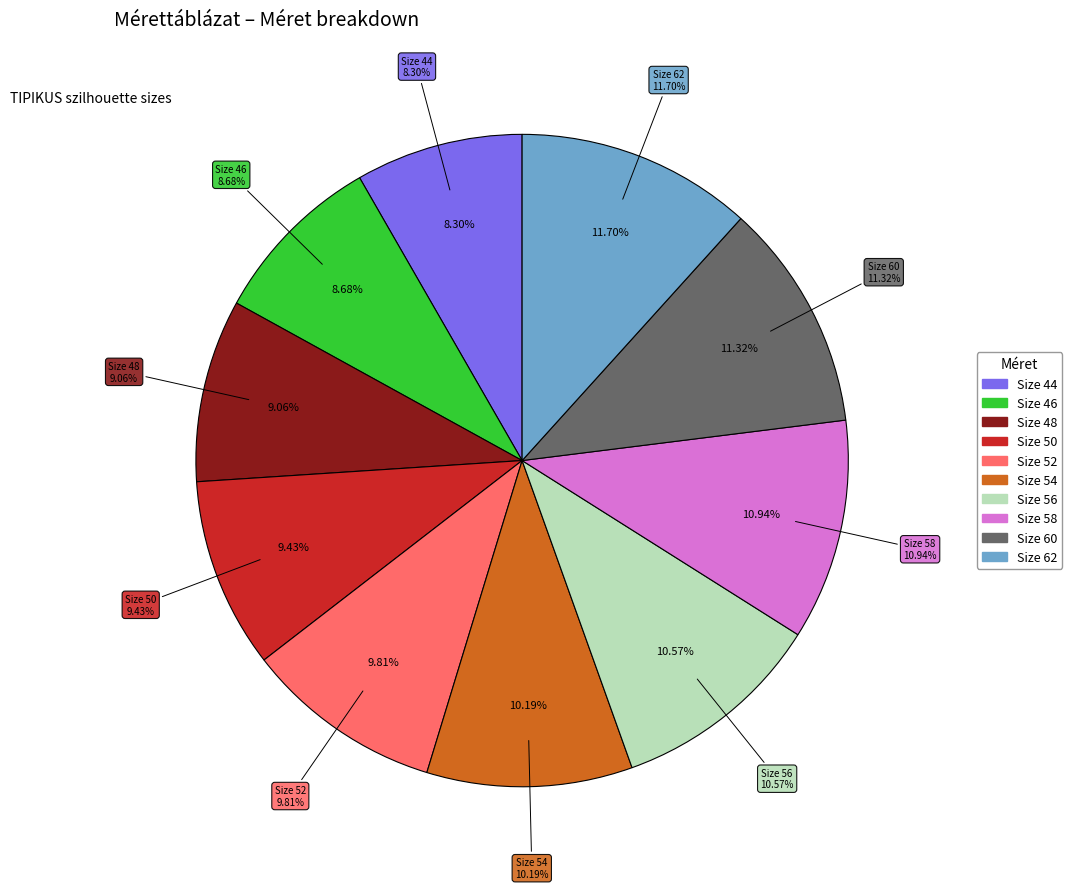

Count the number of slices in the pie.

10